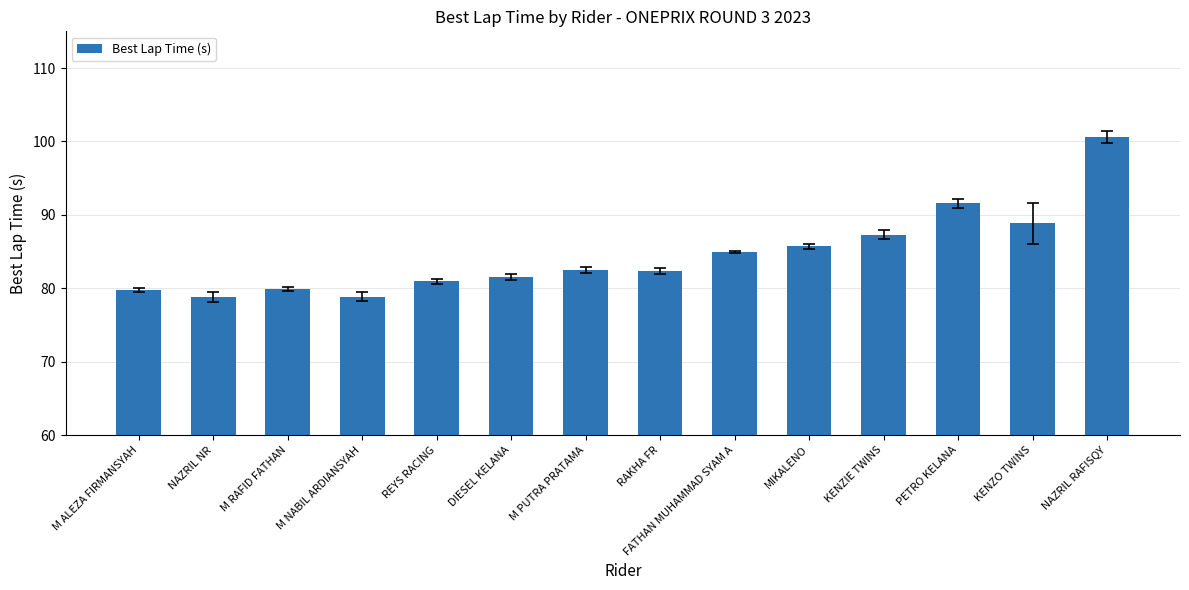

At which label is the value closest to 89?

KENZO TWINS